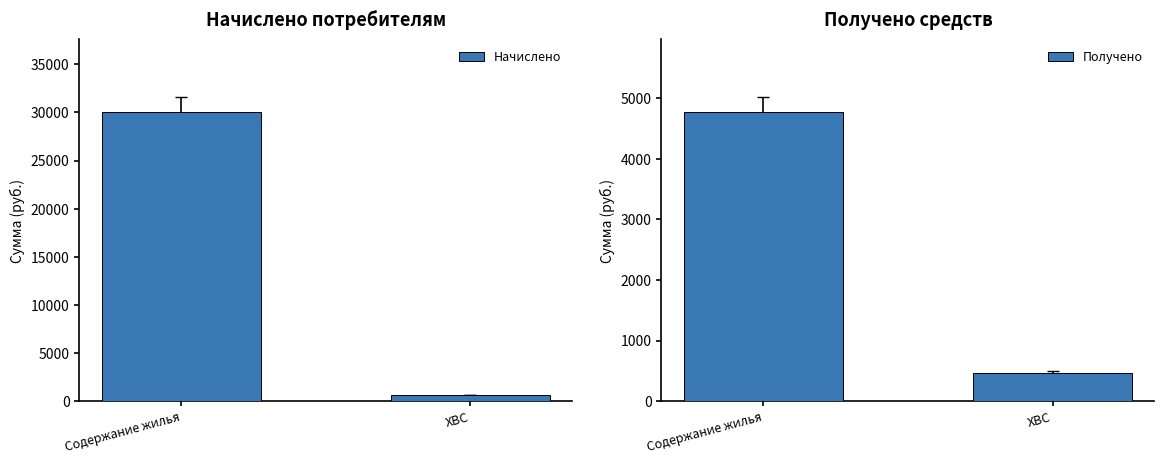

Which has a higher value, Содержание жилья or ХВС?

Содержание жилья